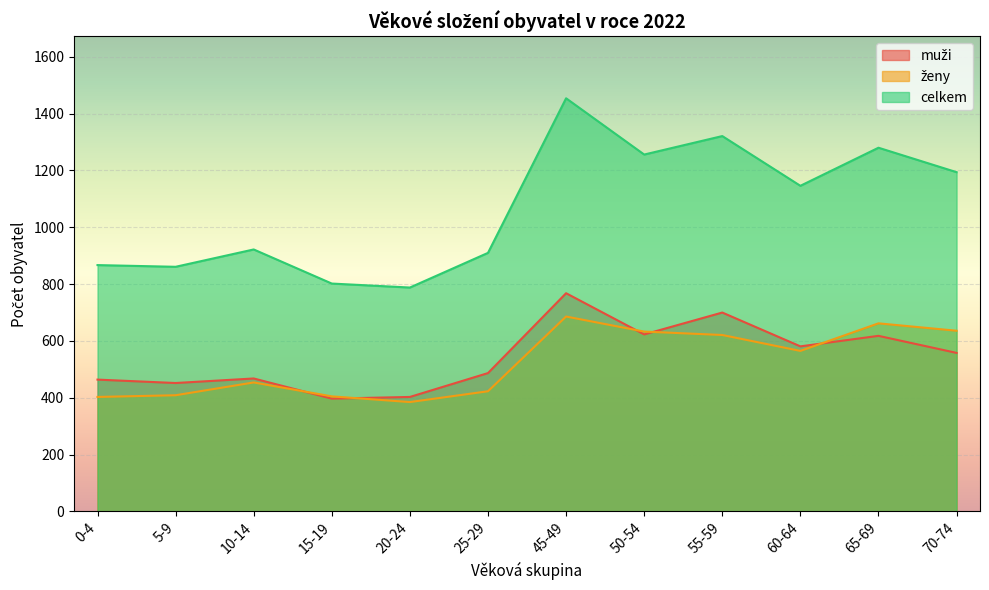

At which category does muži reach its first local peak?

10-14